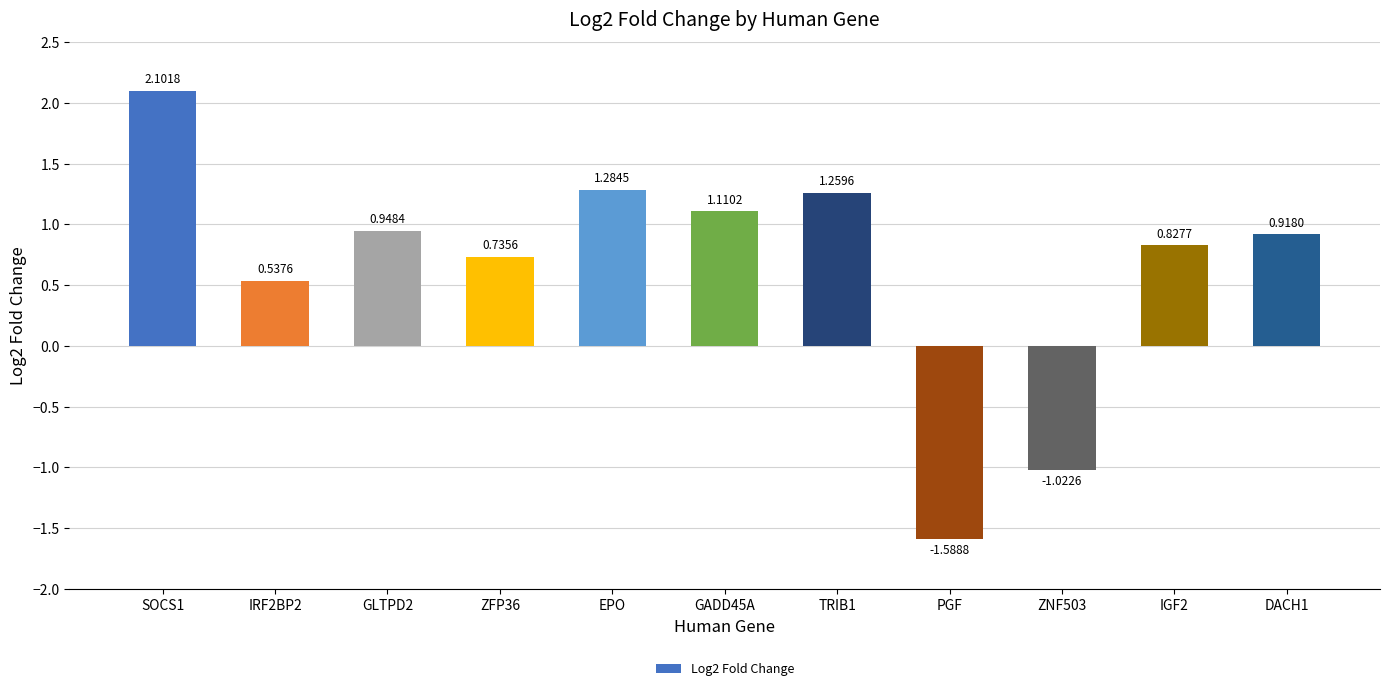

The value at ZFP36 is 0.2. True or false?

False